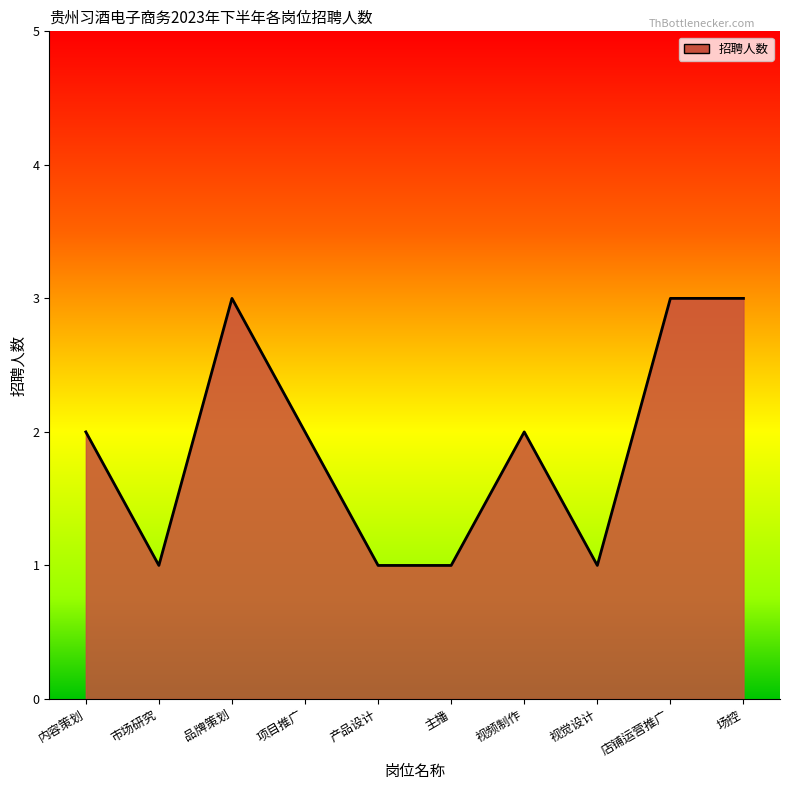

At which category does the chart reach its minimum across all series?

市场研究